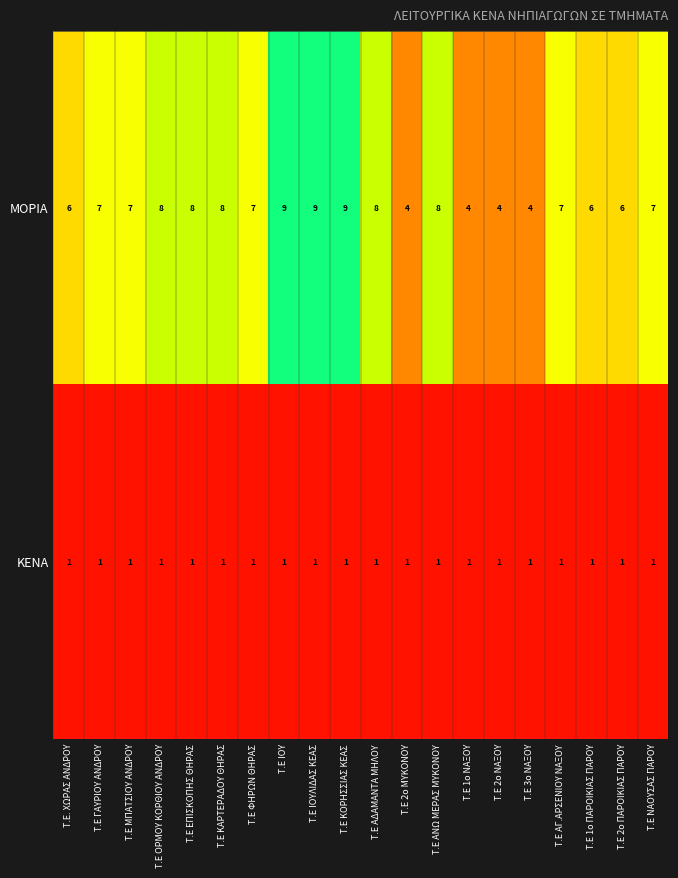

The value of ΜΟΡΙΑ at Τ.Ε 3ο ΝΑΞΟΥ is 7. True or false?

False